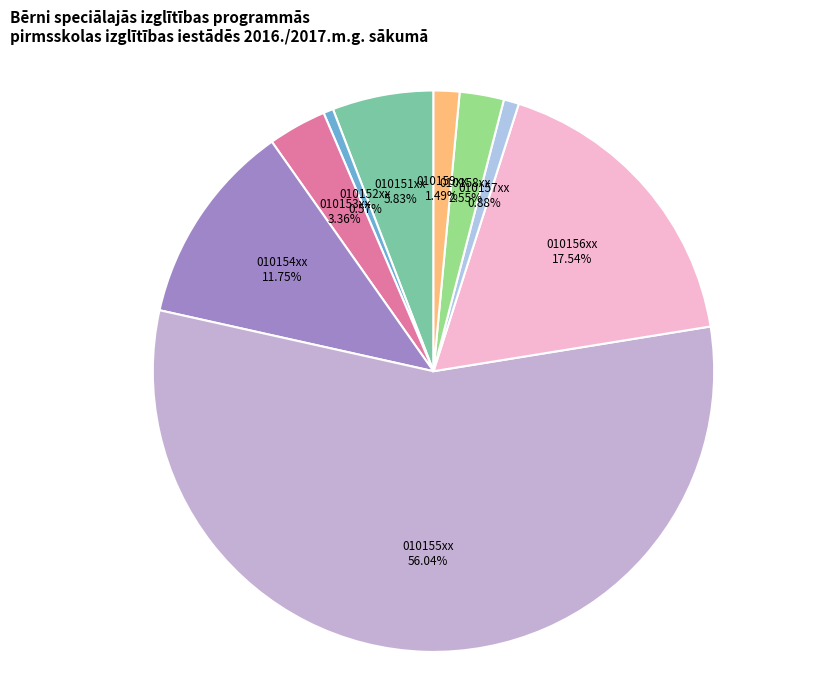

How many slices are in this pie chart?

9